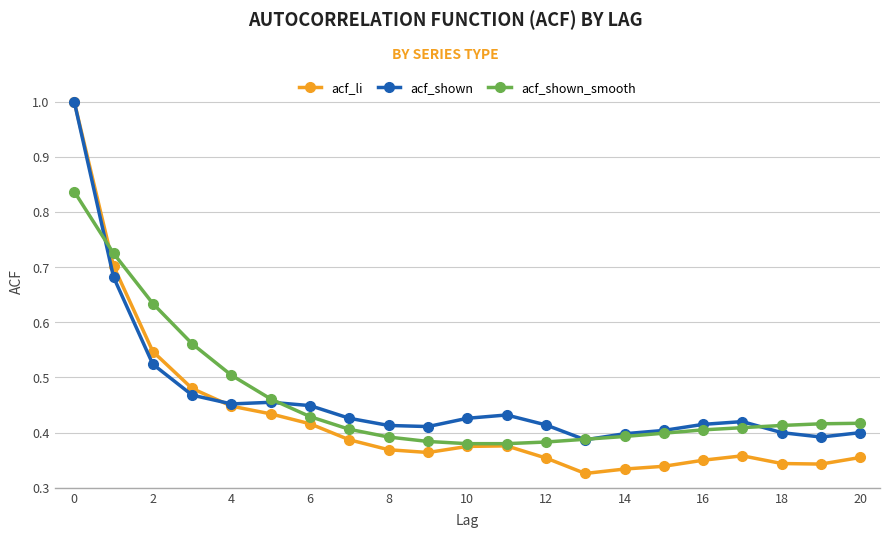

How many lines are shown in the chart?

3